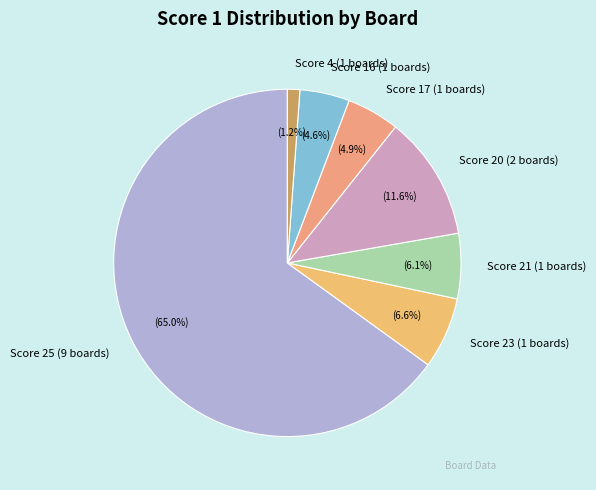

Combined, do Score 4 (1 boards) and Score 20 (2 boards) account for over 50%?

No